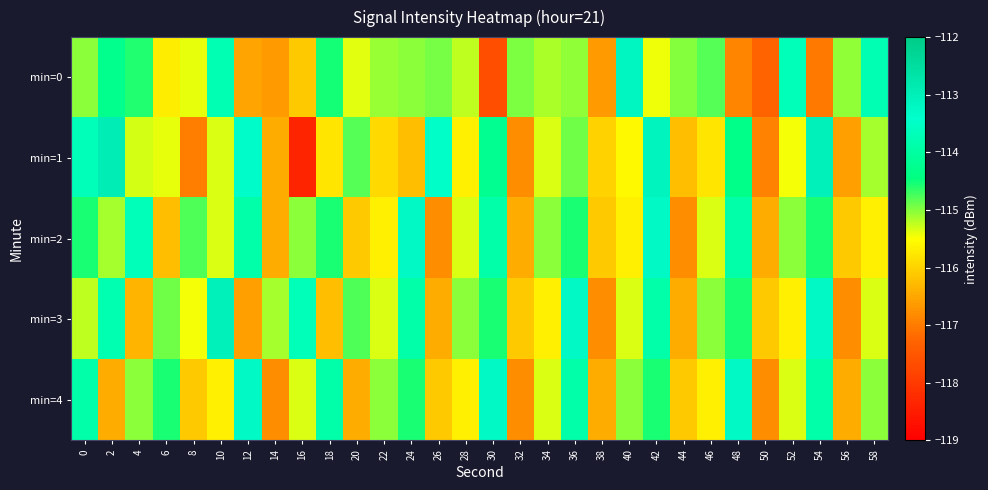

Reading left to right, list all the values displayed in this chart.

min=0: 0=-115.0	2=-114.3	4=-114.6	6=-115.7	8=-115.4	10=-113.8	12=-116.5	14=-116.6	16=-116.1	18=-114.5	20=-115.4	22=-115.1	24=-115.0	26=-114.9	28=-115.3	30=-117.6	32=-115.0	34=-115.2	36=-115.1	38=-116.6	40=-113.2	42=-115.4	44=-115.0	46=-114.8	48=-116.9	50=-117.3	52=-113.7	54=-117.0	56=-115.1	58=-113.8
min=1: 0=-113.7	2=-112.9	4=-115.3	6=-115.4	8=-117.0	10=-115.3	12=-113.3	14=-116.4	16=-118.3	18=-115.8	20=-114.8	22=-115.9	24=-116.2	26=-113.5	28=-115.7	30=-114.2	32=-116.8	34=-115.3	36=-114.9	38=-116.0	40=-115.6	42=-113.1	44=-116.2	46=-115.8	48=-114.3	50=-116.9	52=-115.5	54=-113.0	56=-116.6	58=-115.1
min=2: 0=-114.6	2=-115.1	4=-113.7	6=-116.2	8=-114.8	10=-115.3	12=-113.9	14=-116.5	16=-115.0	18=-114.6	20=-116.1	22=-115.7	24=-113.2	26=-116.8	28=-115.3	30=-113.9	32=-116.5	34=-115.0	36=-114.6	38=-116.1	40=-115.7	42=-113.2	44=-116.8	46=-115.3	48=-113.9	50=-116.5	52=-115.0	54=-114.6	56=-116.1	58=-115.7
min=3: 0=-115.2	2=-113.8	4=-116.3	6=-114.9	8=-115.5	10=-113.0	12=-116.6	14=-115.1	16=-113.7	18=-116.2	20=-114.8	22=-115.3	24=-113.9	26=-116.5	28=-115.0	30=-114.6	32=-116.1	34=-115.7	36=-113.2	38=-116.8	40=-115.3	42=-113.9	44=-116.5	46=-115.0	48=-114.6	50=-116.1	52=-115.7	54=-113.2	56=-116.8	58=-115.3
min=4: 0=-113.9	2=-116.5	4=-115.0	6=-114.6	8=-116.1	10=-115.7	12=-113.2	14=-116.8	16=-115.3	18=-113.9	20=-116.5	22=-115.0	24=-114.6	26=-116.1	28=-115.7	30=-113.2	32=-116.8	34=-115.3	36=-113.9	38=-116.5	40=-115.0	42=-114.6	44=-116.1	46=-115.7	48=-113.2	50=-116.8	52=-115.3	54=-113.9	56=-116.5	58=-115.0